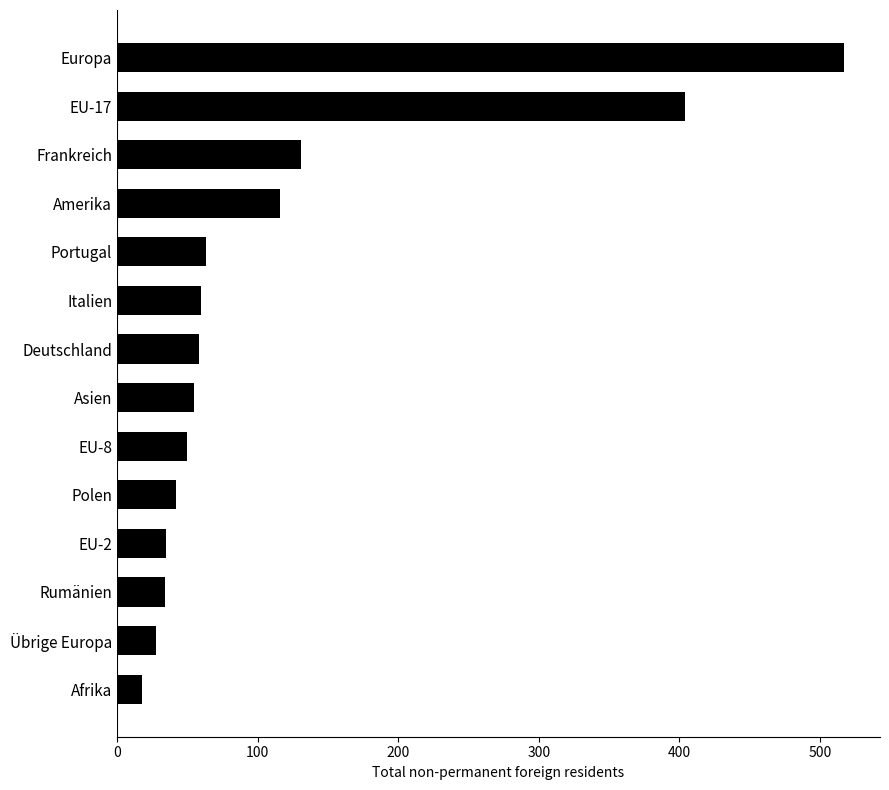

Read the value at Afrika.

18